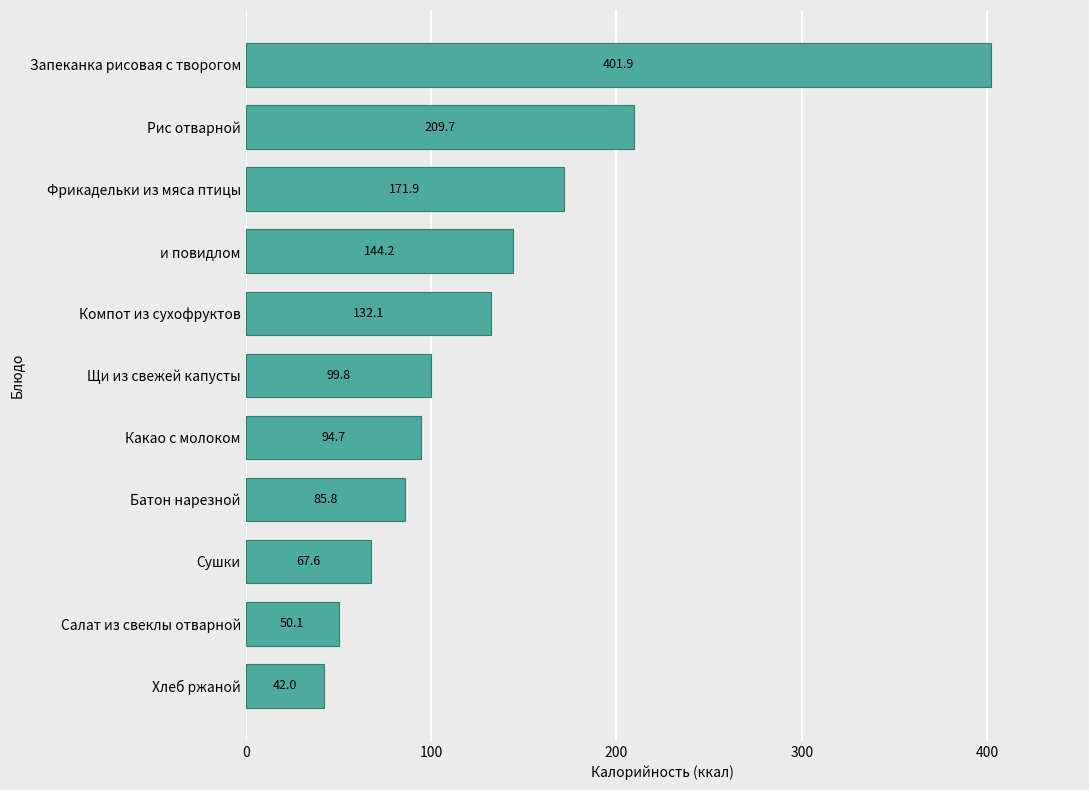

What is the sum of the values at Батон нарезной and Запеканка рисовая с творогом?

487.7